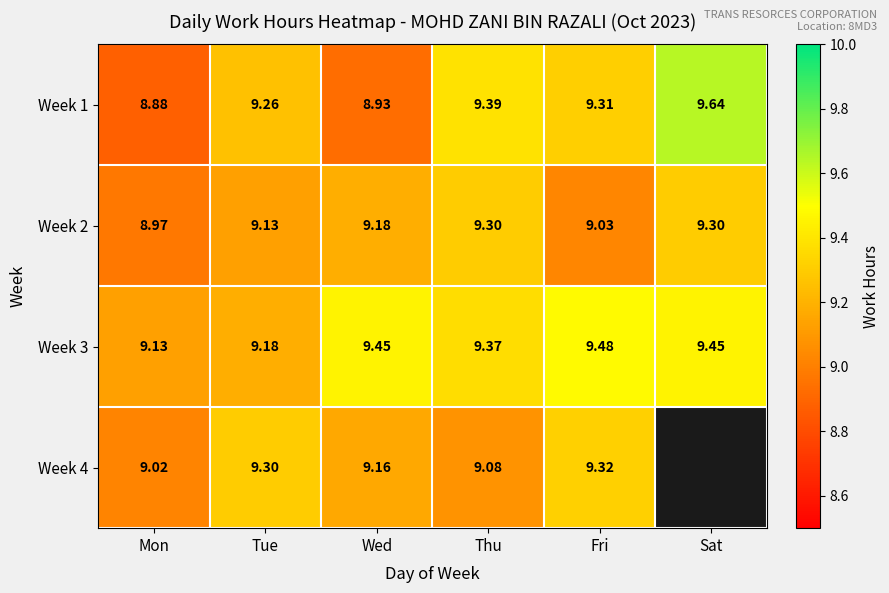

What is the minimum value for Week 3?

9.1